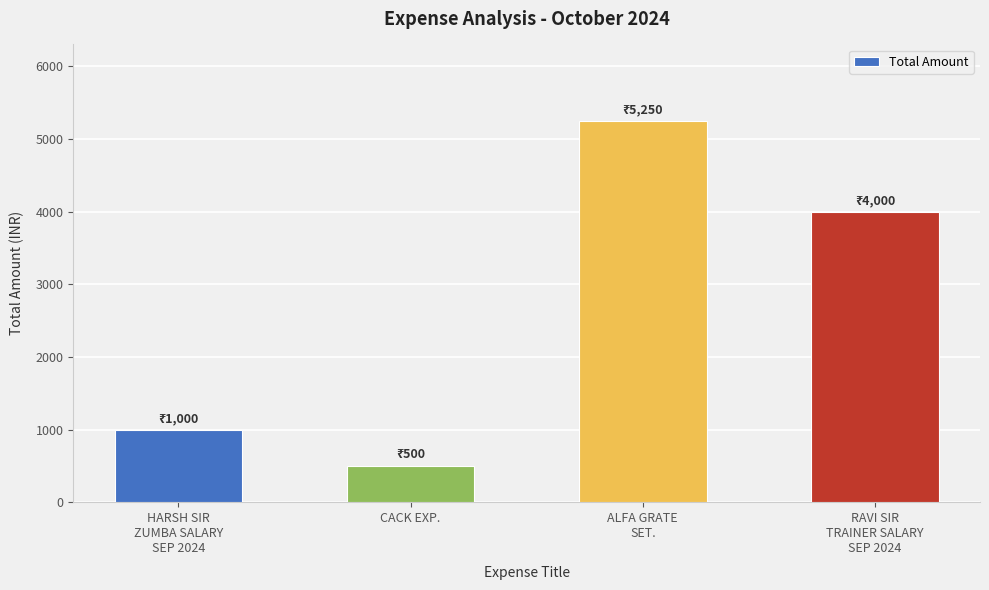

How many data points are less than 4000?

2